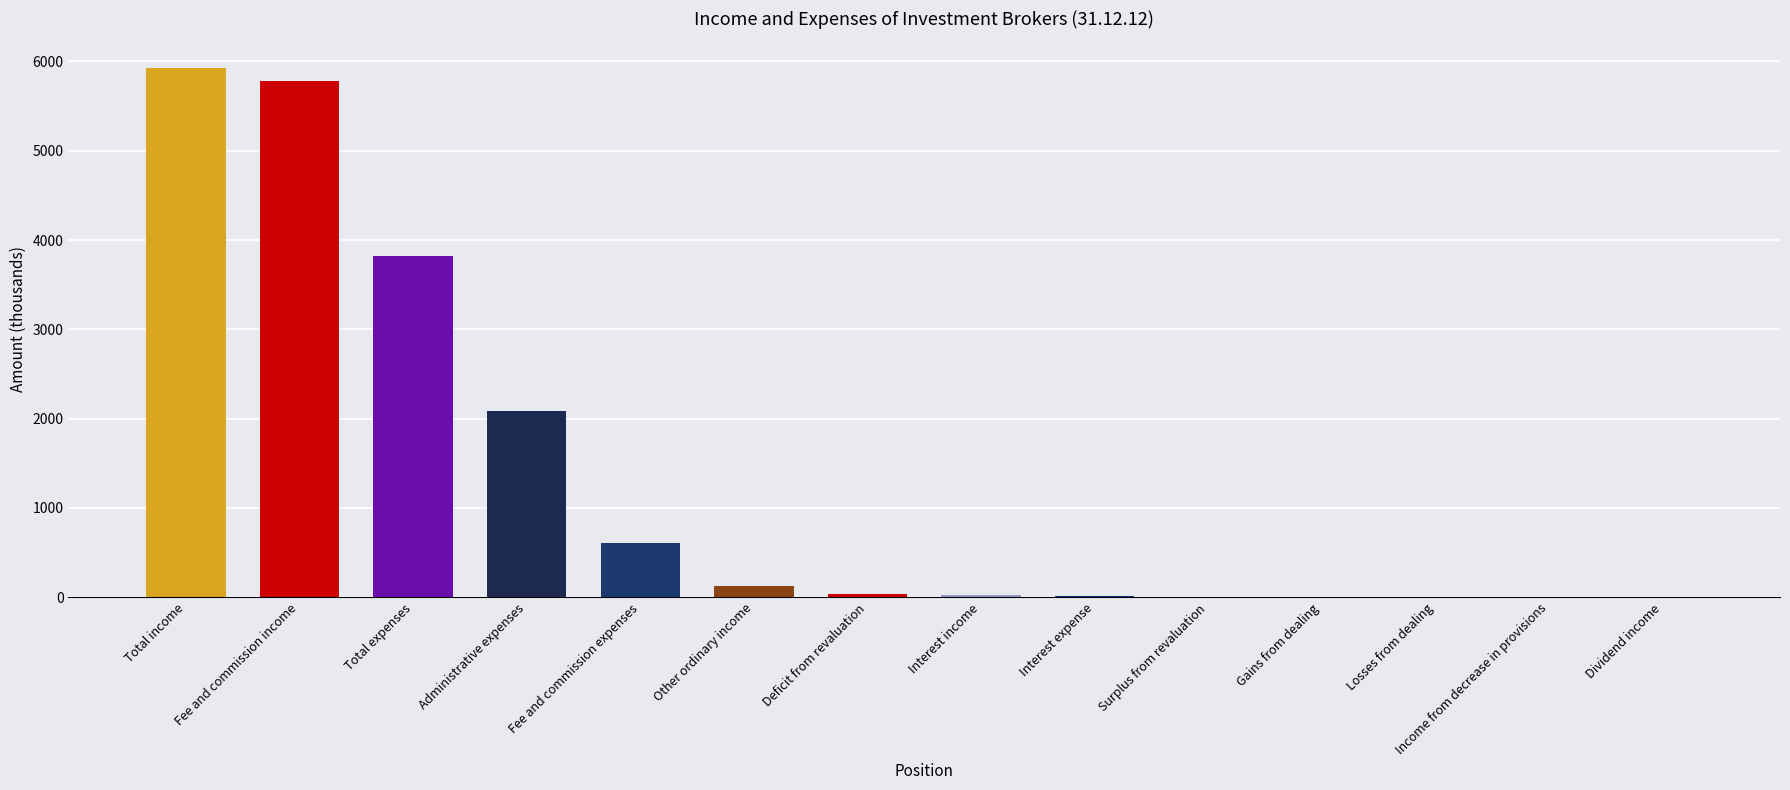

The chart shows a value of 3543.2 at Fee and commission income. True or false?

False